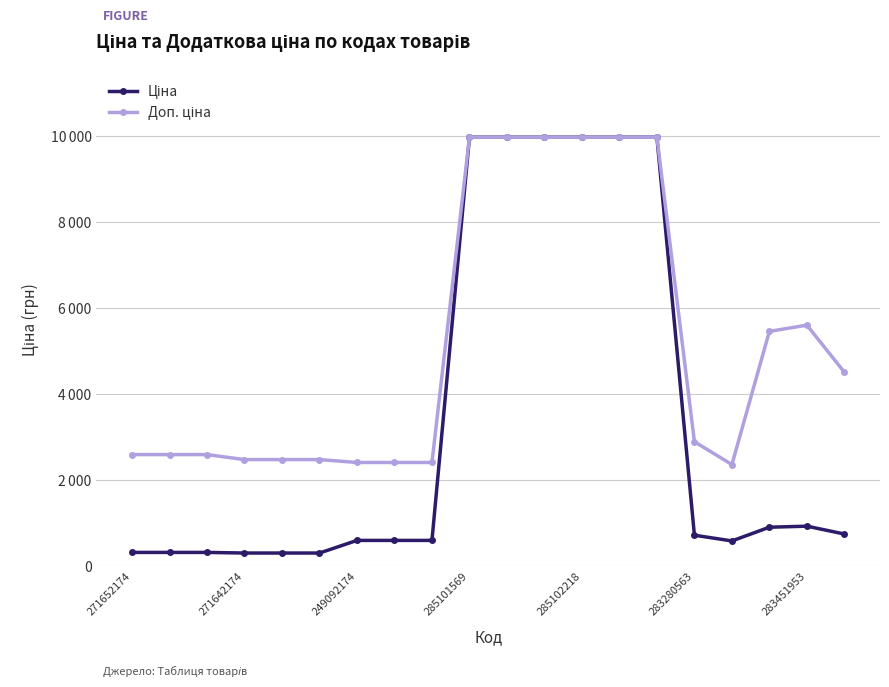

Which series has the largest range (max minus min)?

Ціна